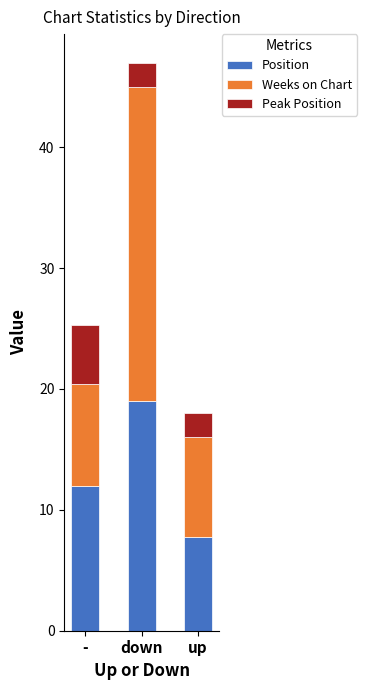

How many bars are there in total?

3